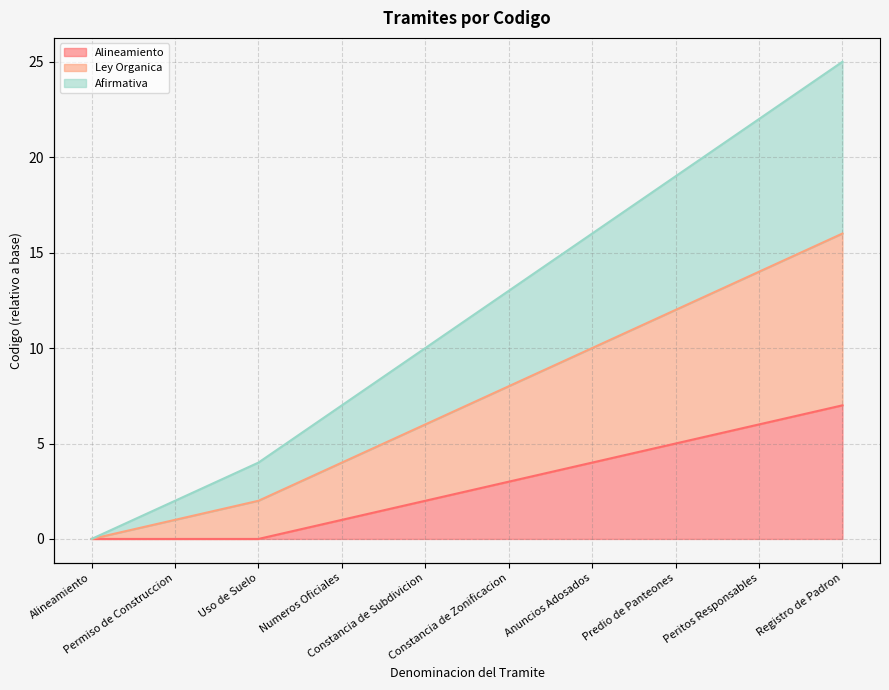

True or false: Afirmativa has more than 1 points higher than both neighbors.

False